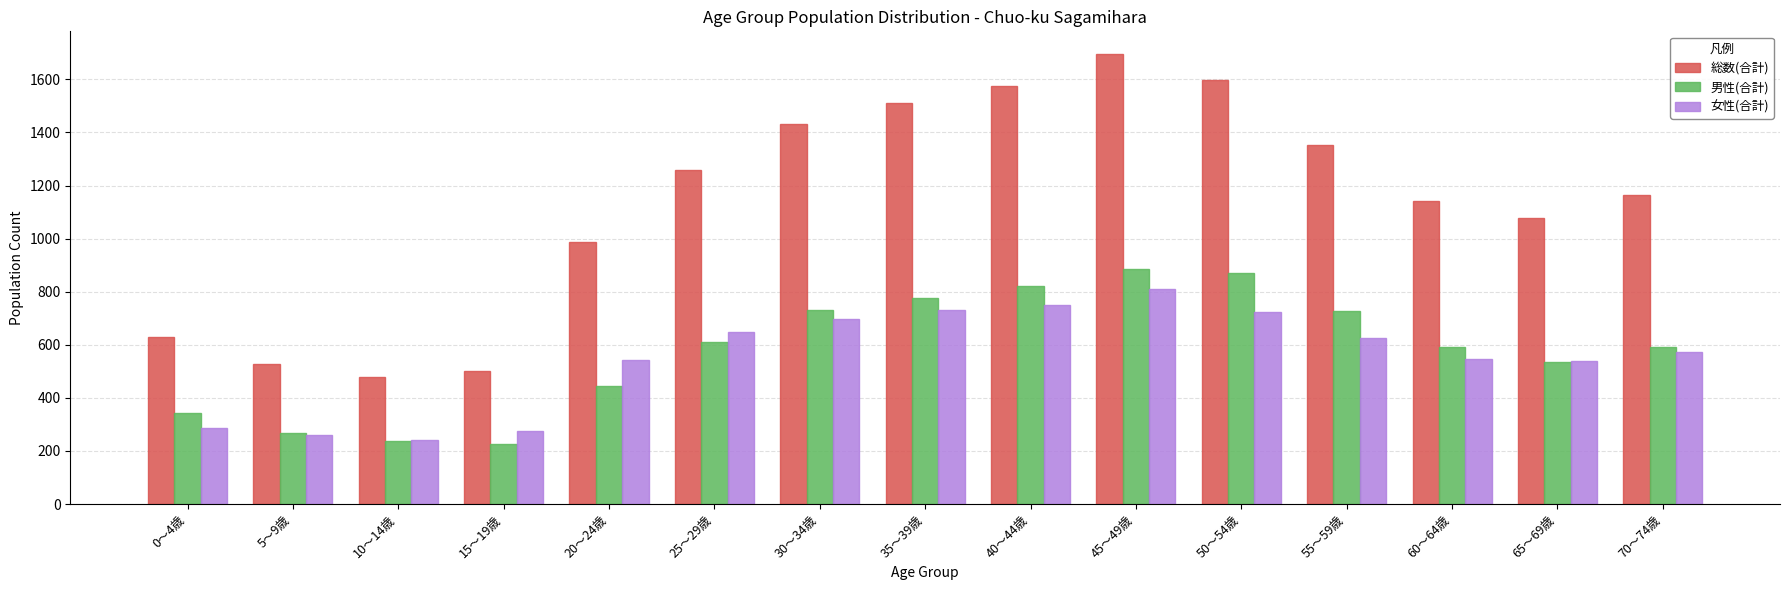

At which category is the sum across all series the highest?

45～49歳